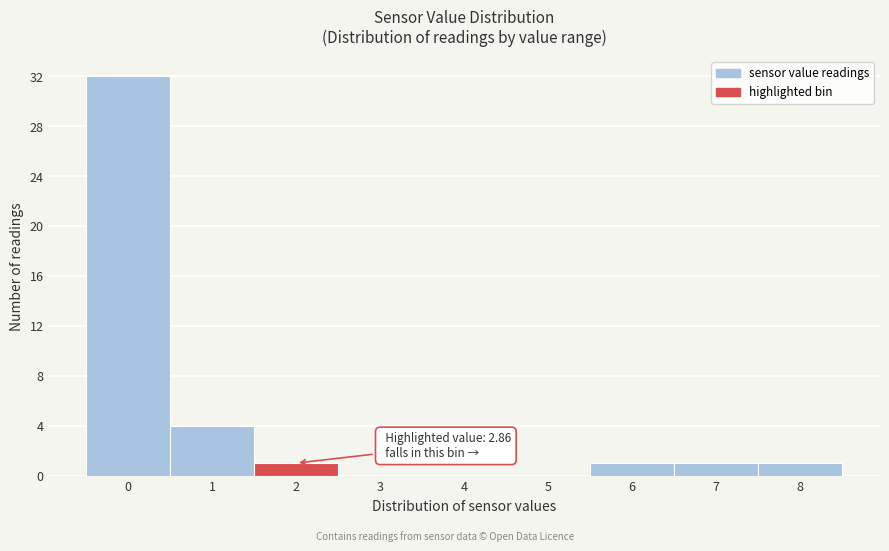

Reading left to right, extract all data points from this chart.

0=32	1=4	2=1	3=0	4=0	5=0	6=1	7=1	8=1